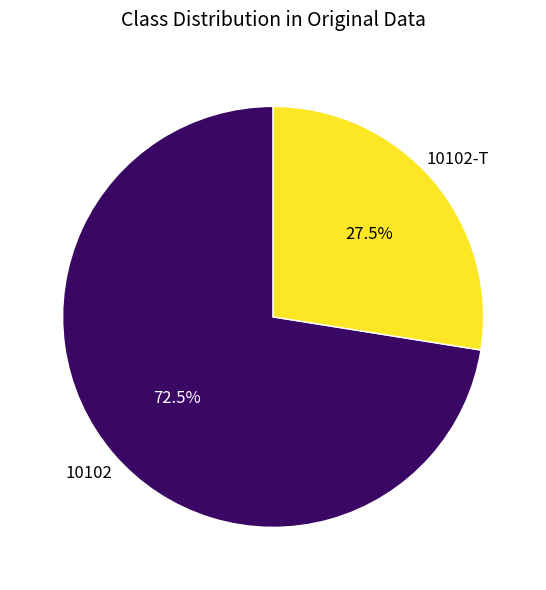

What portion of the pie excludes 10102?

27.5%